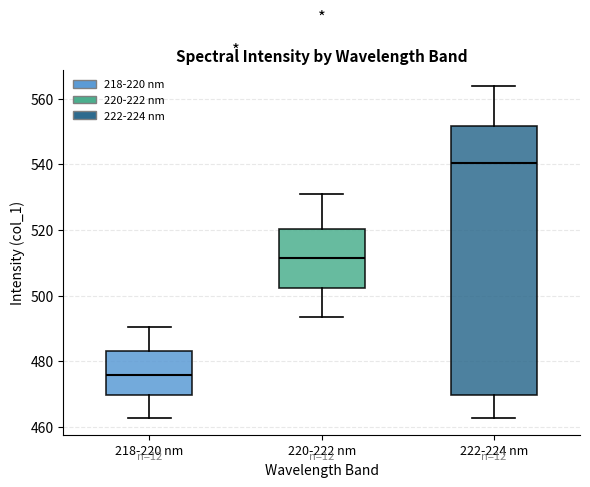

Where does the upper whisker of the box for 220-222 nm end on the y-axis? The values are not printed on the chart, so give them approximately, as read against the axis.

530